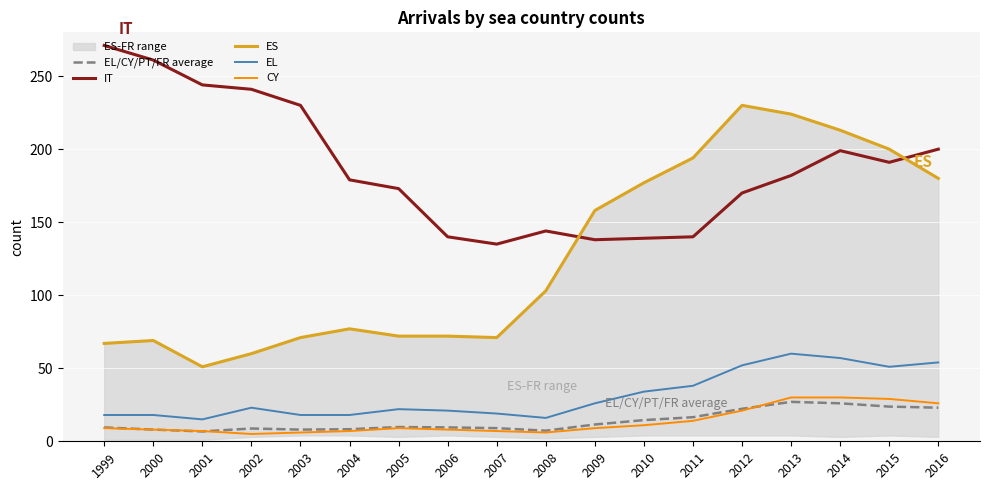

In EL, how many points are higher than both neighbors (excluding endpoints)?

3